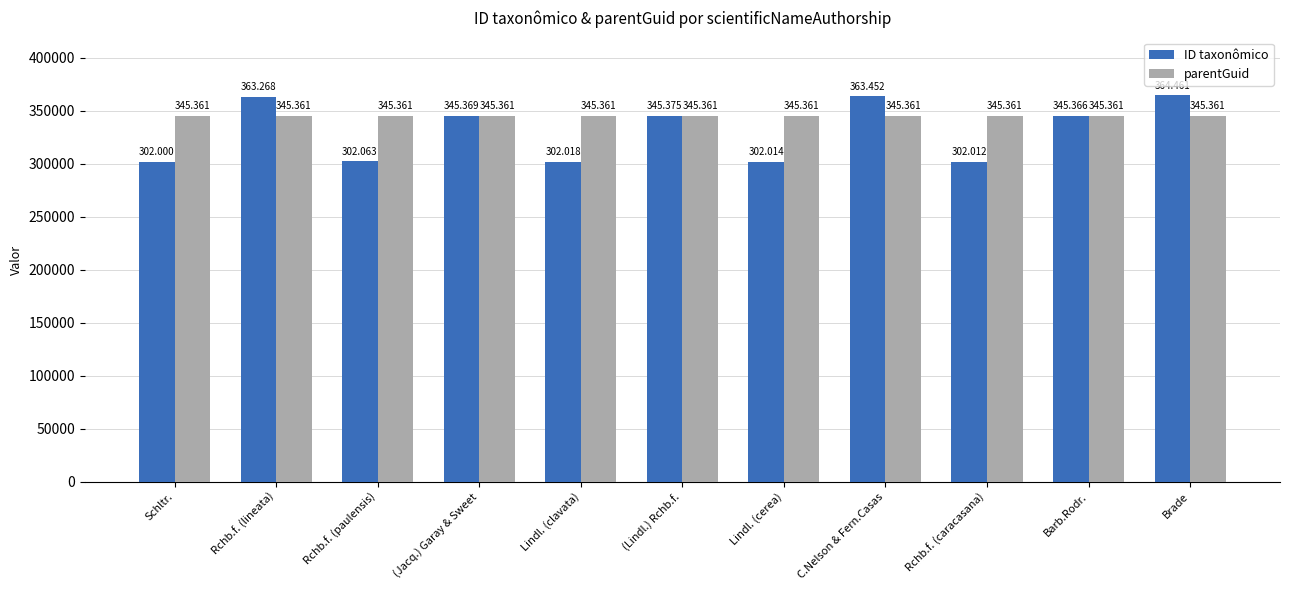

Which label corresponds to the smallest value in the chart?

Schltr.